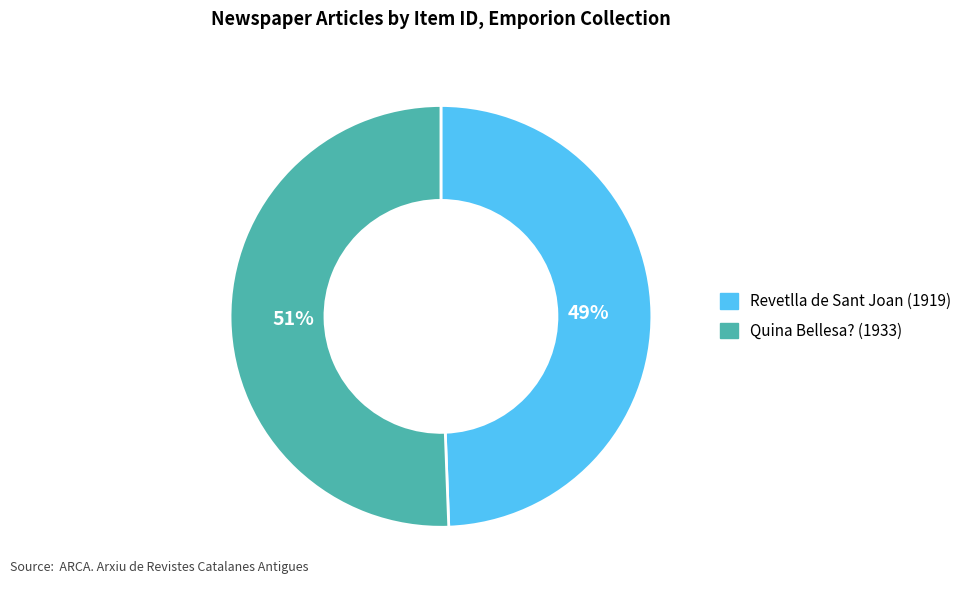

To the nearest percent, what is the combined percentage of Quina Bellesa? (1933) and Revetlla de Sant Joan (1919)?

100%